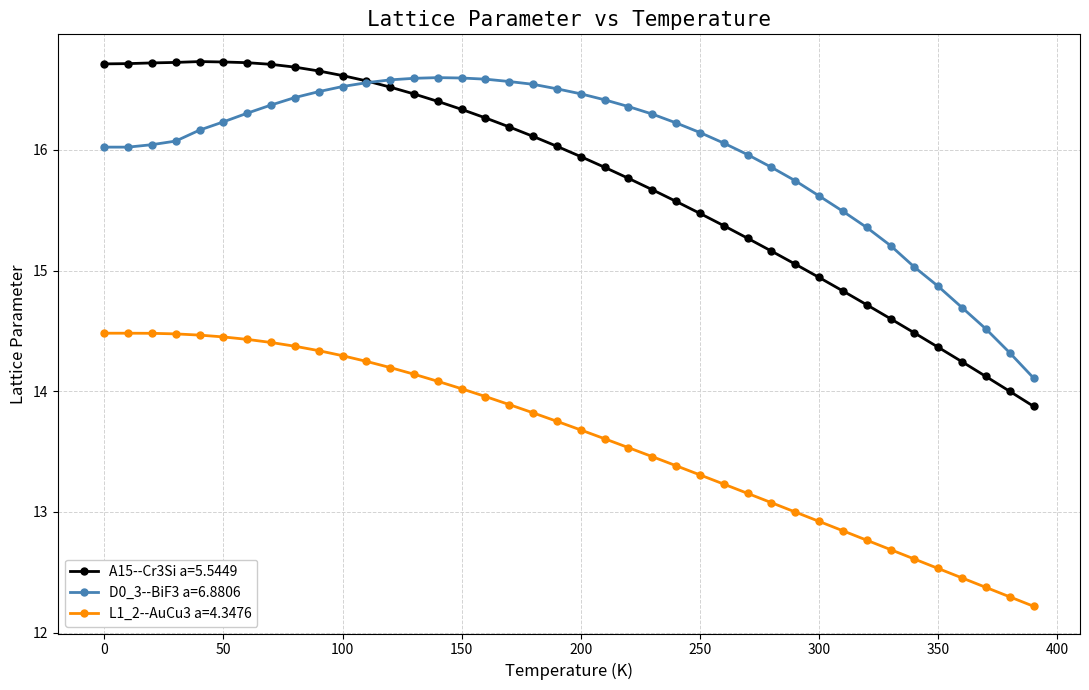

What is the maximum value shown in the chart?

16.7